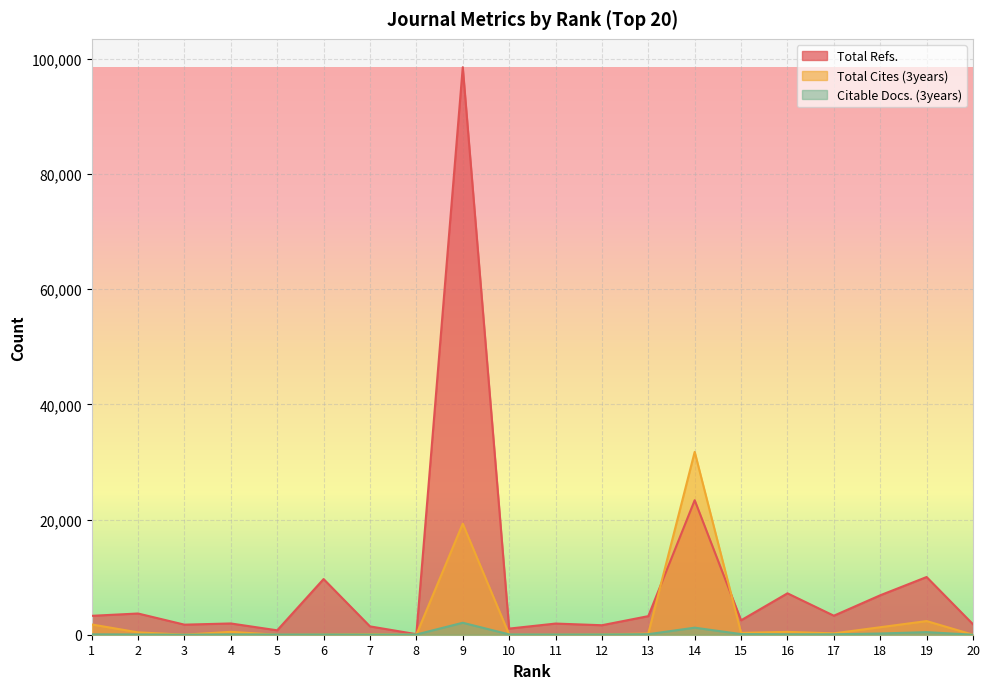

At which category is the sum across all series the highest?

9